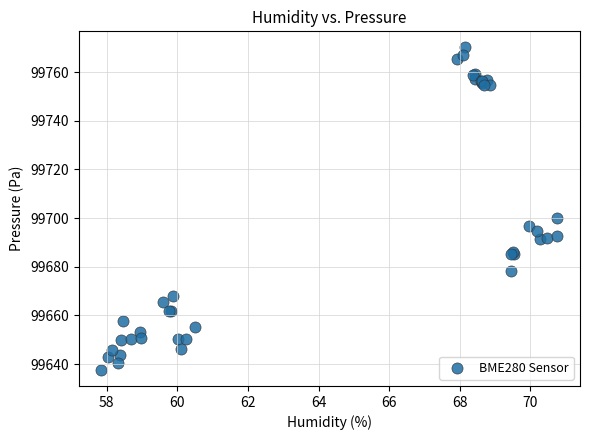

What Y value in the scatter plot is closest to 99703?

99700.1